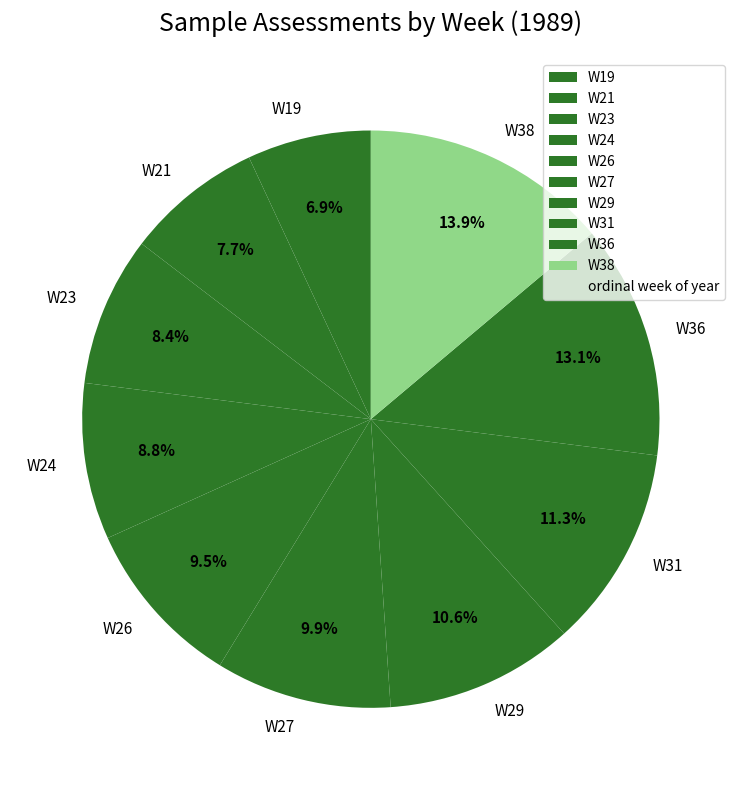

Approximately how many times larger is the value at W31 compared to W27?

1.1